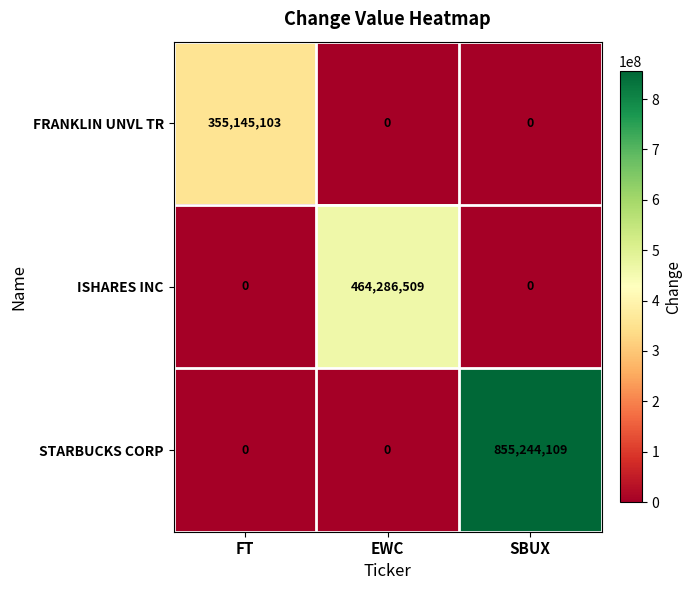

Reading left to right, what are all the values shown in this chart?

FRANKLIN UNVL TR: FT=355145103	EWC=0	SBUX=0
ISHARES INC: FT=0	EWC=464286509	SBUX=0
STARBUCKS CORP: FT=0	EWC=0	SBUX=855244109